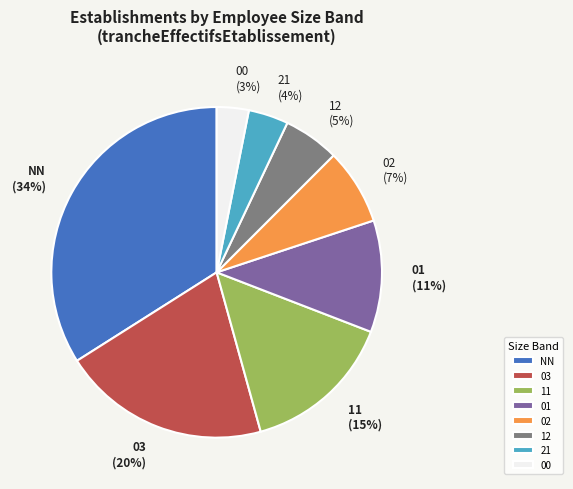

Which category has the biggest portion of the pie?

NN